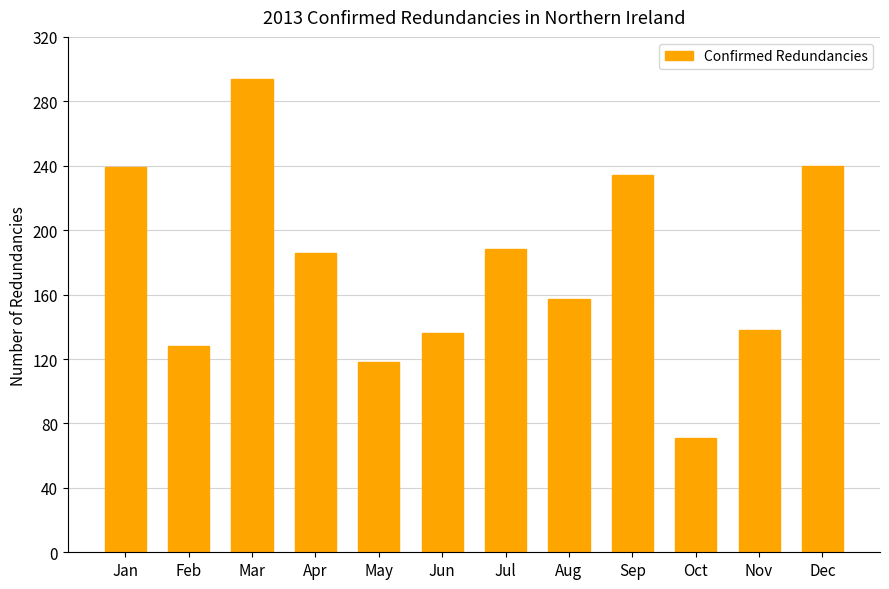

What is the value of the 2nd bar from the left?

128